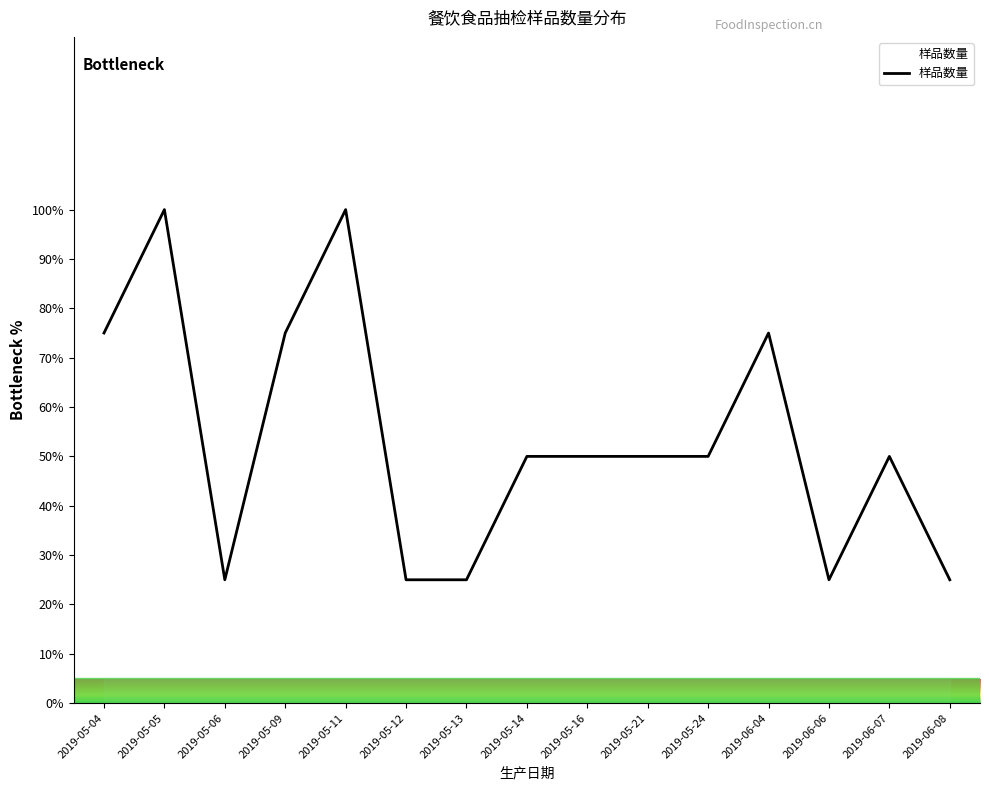

What is the approximate value at 2019-05-24, to the nearest 5?

50